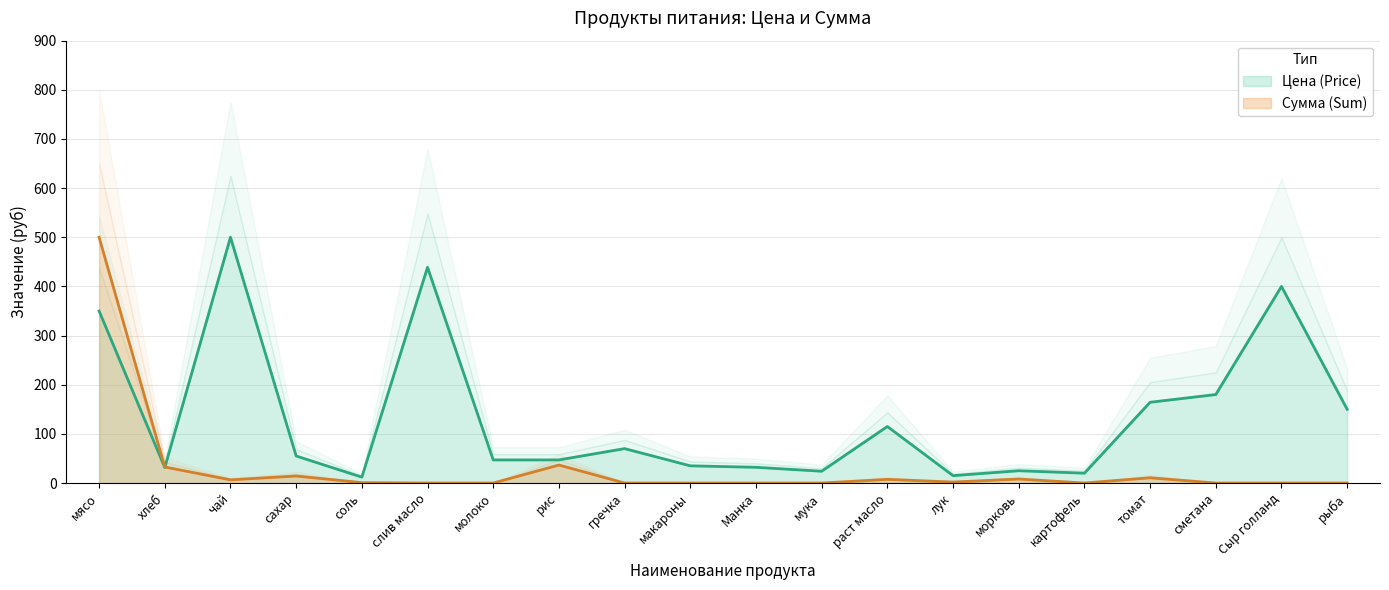

List the labels in order of Сумма (Sum) value, largest first.

мясо, рис, хлеб, сахар, томат, морковь, раст масло, чай, лук, соль, слив масло, молоко, гречка, макароны, Манка, мука, картофель, сметана, Сыр голланд, рыба